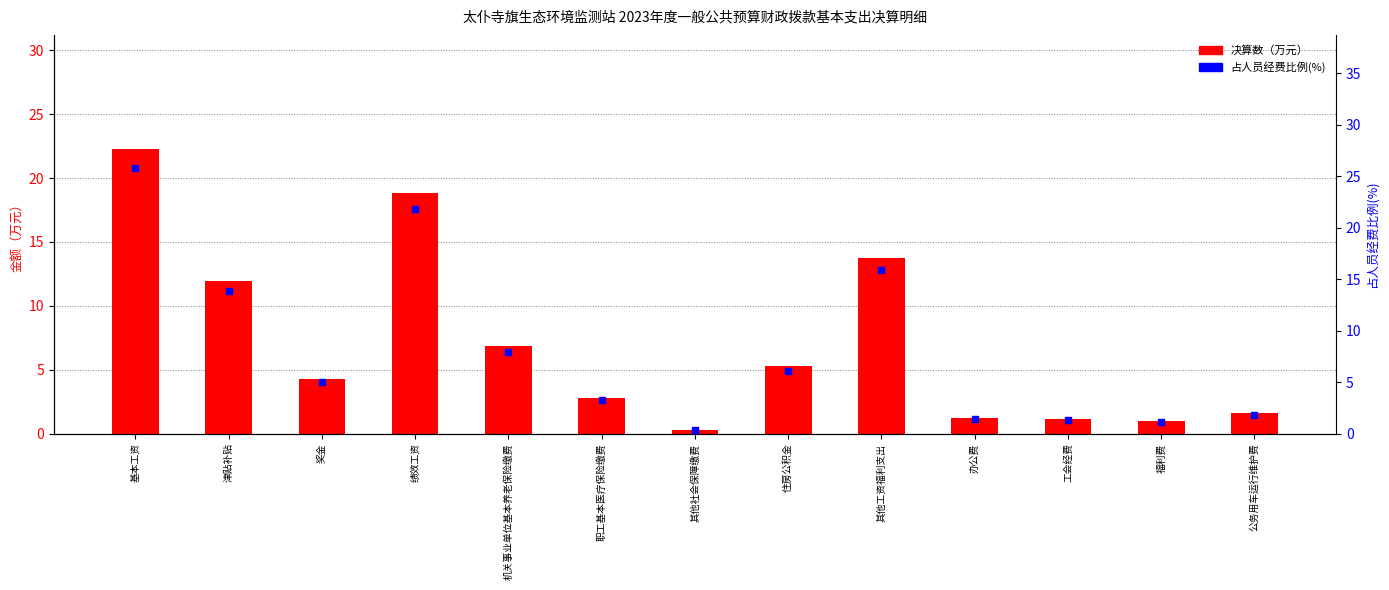

What are all the series names shown in the legend?

决算数（万元）, 占人员经费比例(%)